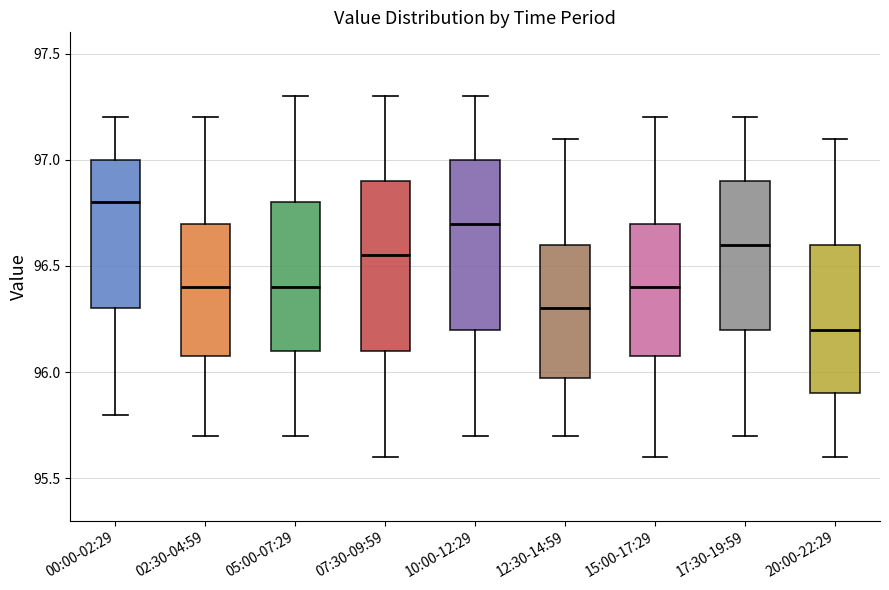

Reading left to right, transcribe this box plot: for each box, give where its median line is, the range the box spans, and where its two whiskers end, as read against the y-axis. The values are not printed on the chart, so give them approximately, as read against the axis.

00:00-02:29: median 96.80, box 96.30 to 97.00, whiskers 95.80 to 97.20
02:30-04:59: median 96.40, box 96.10 to 96.70, whiskers 95.70 to 97.20
05:00-07:29: median 96.40, box 96.10 to 96.80, whiskers 95.70 to 97.30
07:30-09:59: median 96.55, box 96.10 to 96.90, whiskers 95.60 to 97.30
10:00-12:29: median 96.70, box 96.20 to 97.00, whiskers 95.70 to 97.30
12:30-14:59: median 96.30, box 96.00 to 96.60, whiskers 95.70 to 97.10
15:00-17:29: median 96.40, box 96.10 to 96.70, whiskers 95.60 to 97.20
17:30-19:59: median 96.60, box 96.20 to 96.90, whiskers 95.70 to 97.20
20:00-22:29: median 96.20, box 95.90 to 96.60, whiskers 95.60 to 97.10